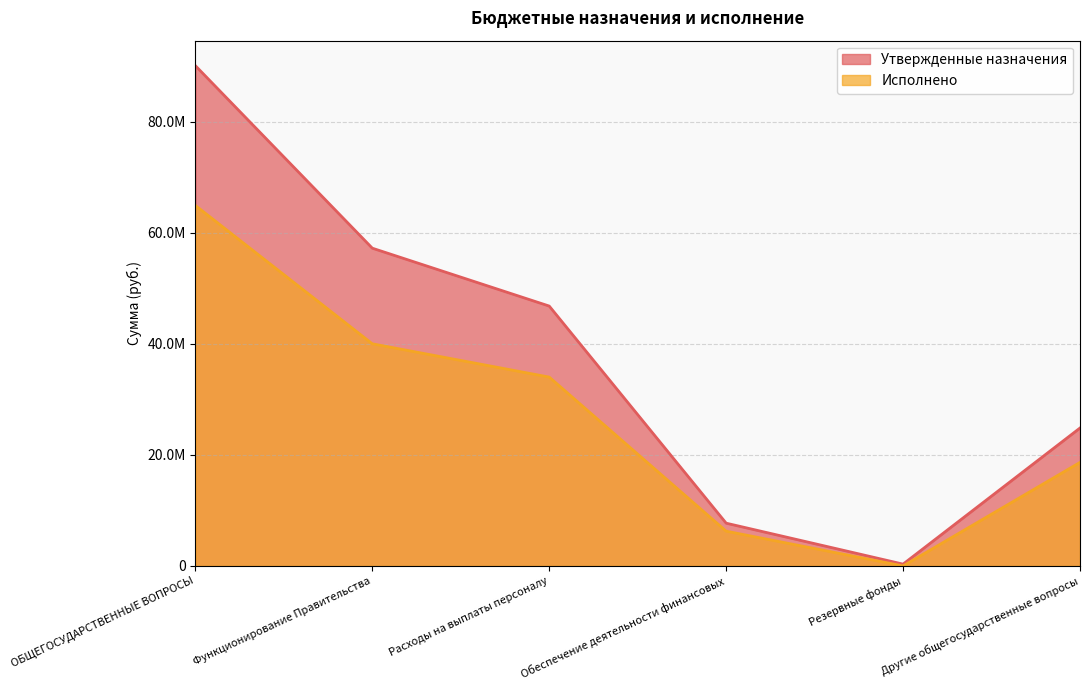

What is the label of the 6th point from the right?

ОБЩЕГОСУДАРСТВЕННЫЕ ВОПРОСЫ